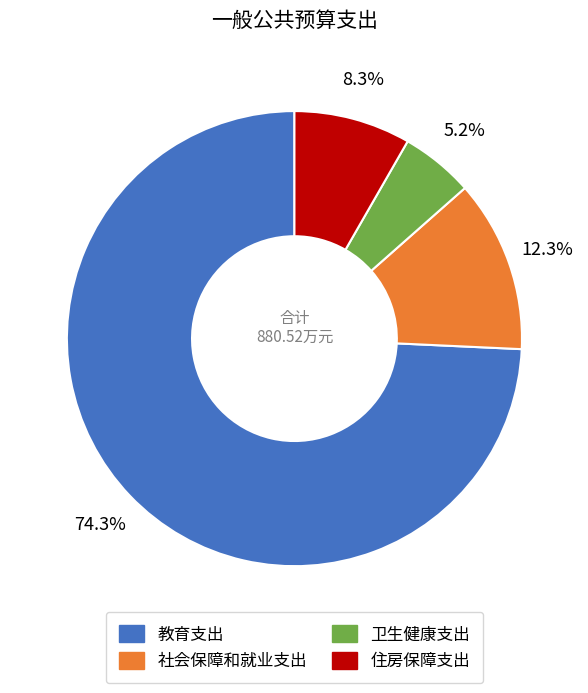

To the nearest percent, what is the difference between the 卫生健康支出 and 教育支出 slice percentages?

69%